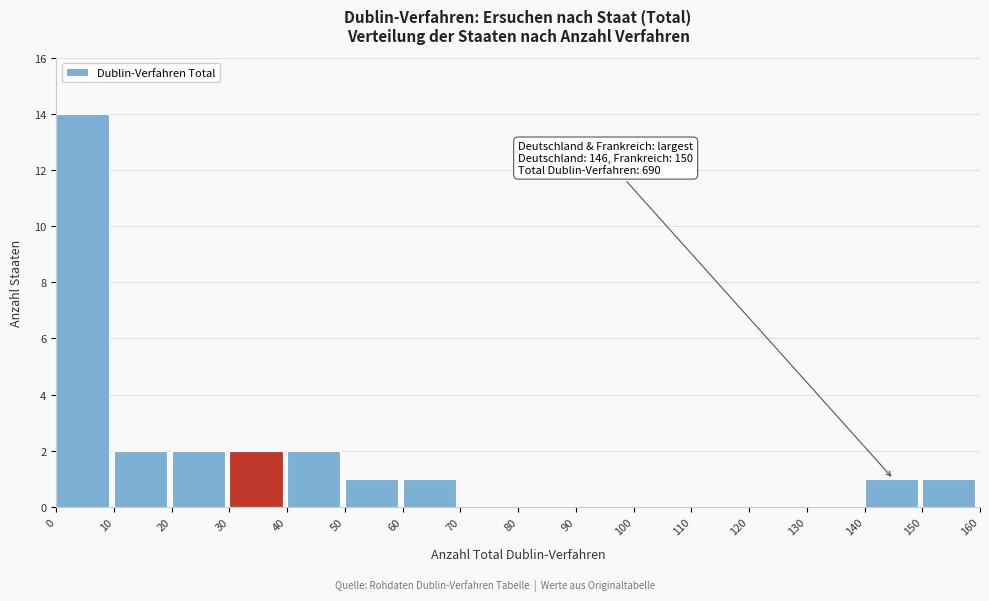

Over which range of the x-axis is the bar tallest?

0 to 10